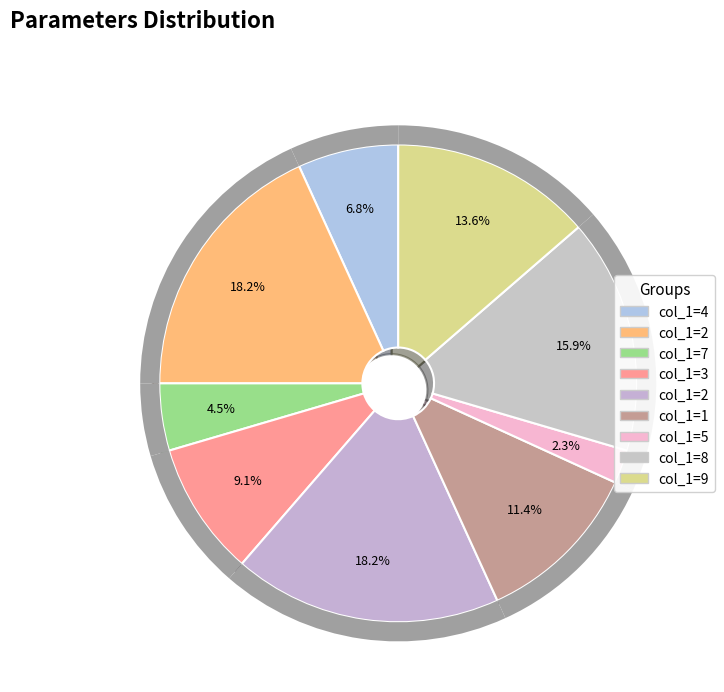

What is the largest slice in the pie chart?

2